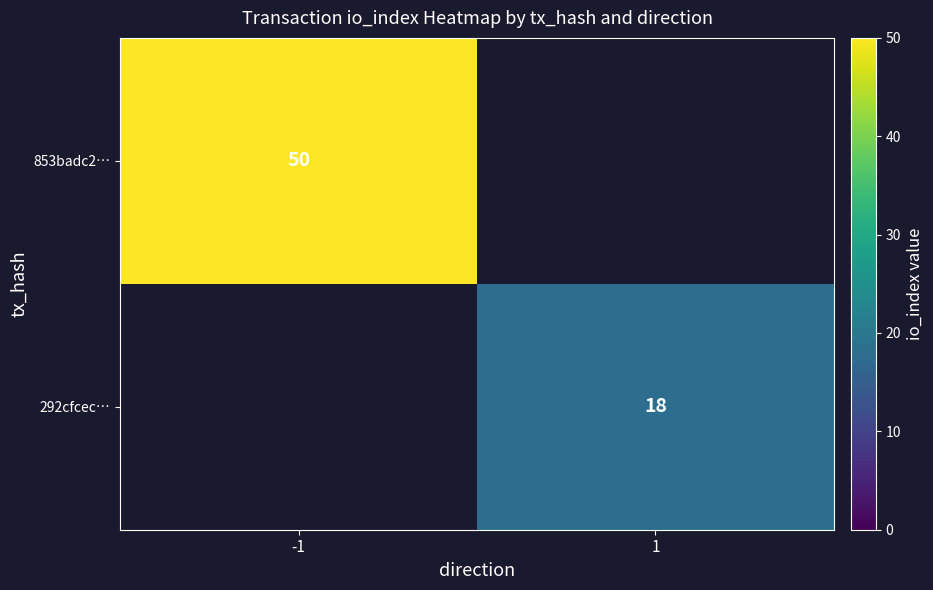

Is it true that 853badc2… equals 70 at -1?

False